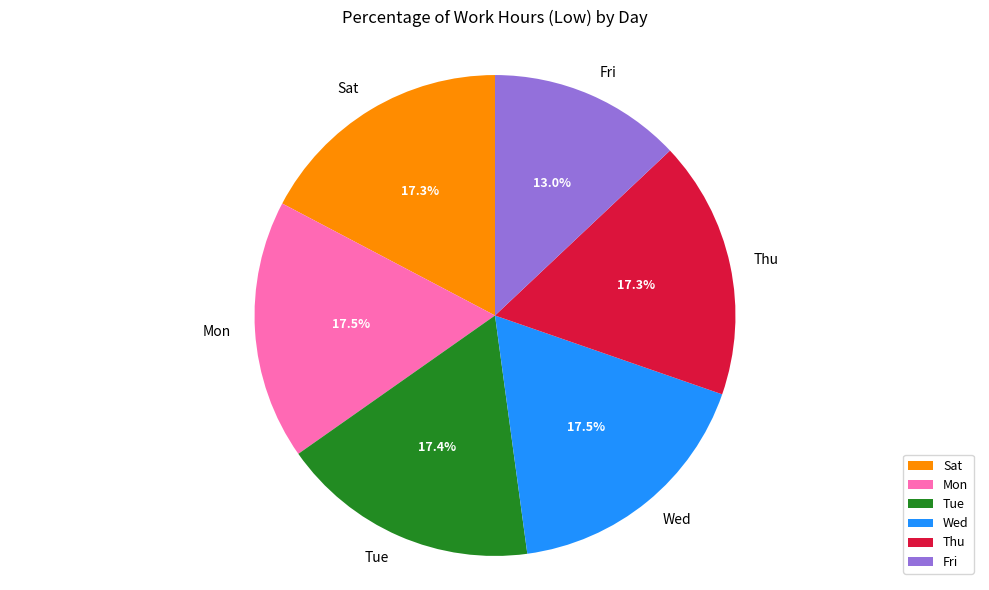

Is there a majority slice in this chart?

No